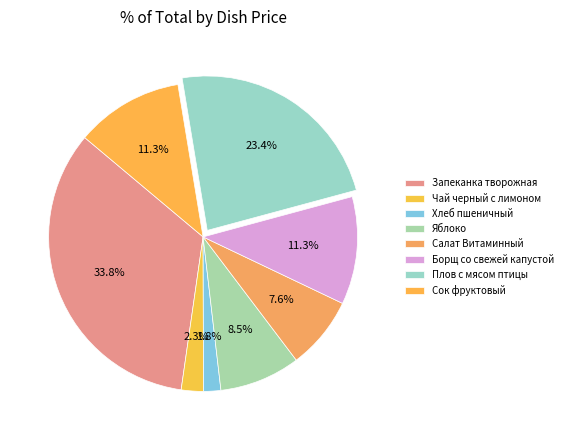

Approximately how many times larger is the value at Чай черный с лимоном compared to Сок фруктовый?

0.2